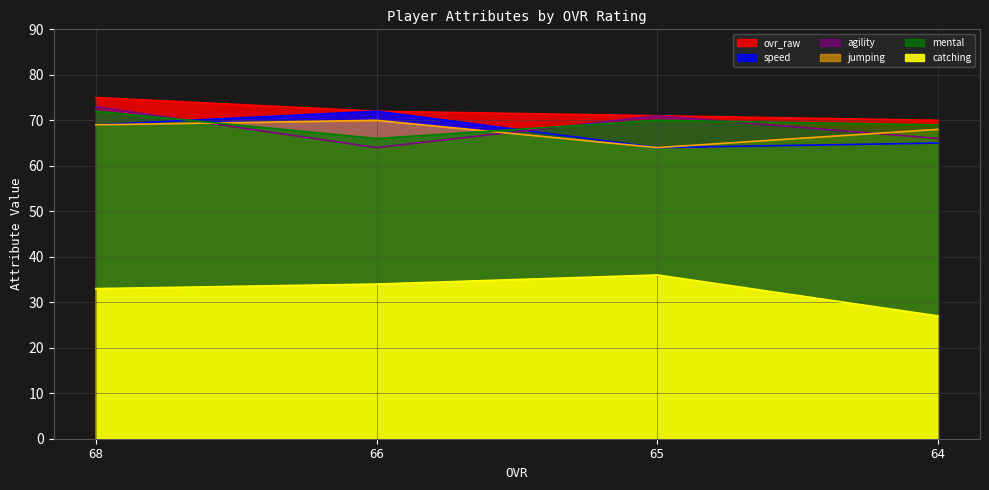

What is the difference between the maximum and second lowest values in the catching series?

3